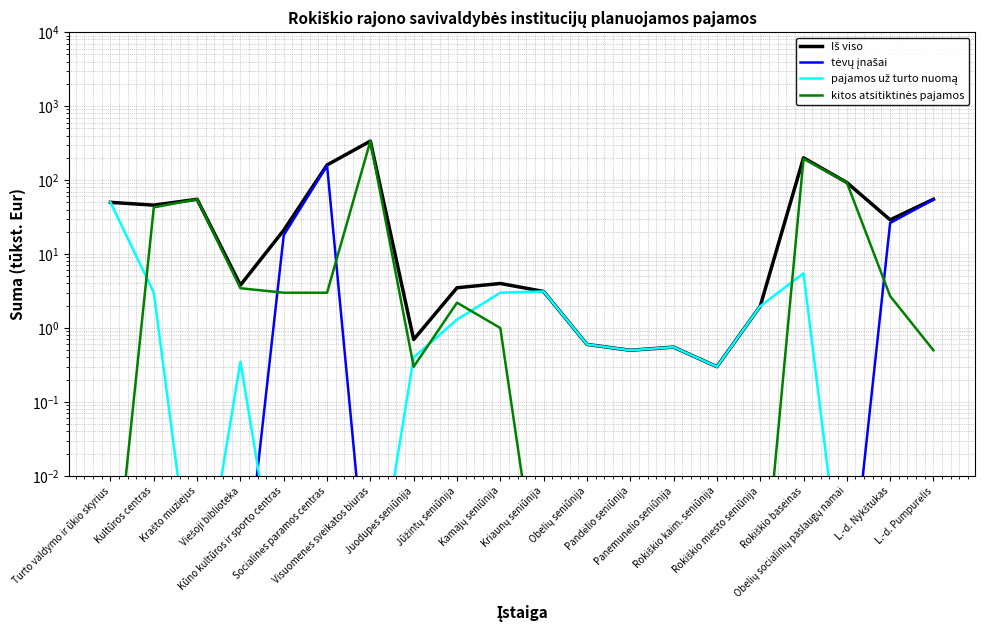

True or false: tėvų įnašai has more than 2 interior local peaks.

False